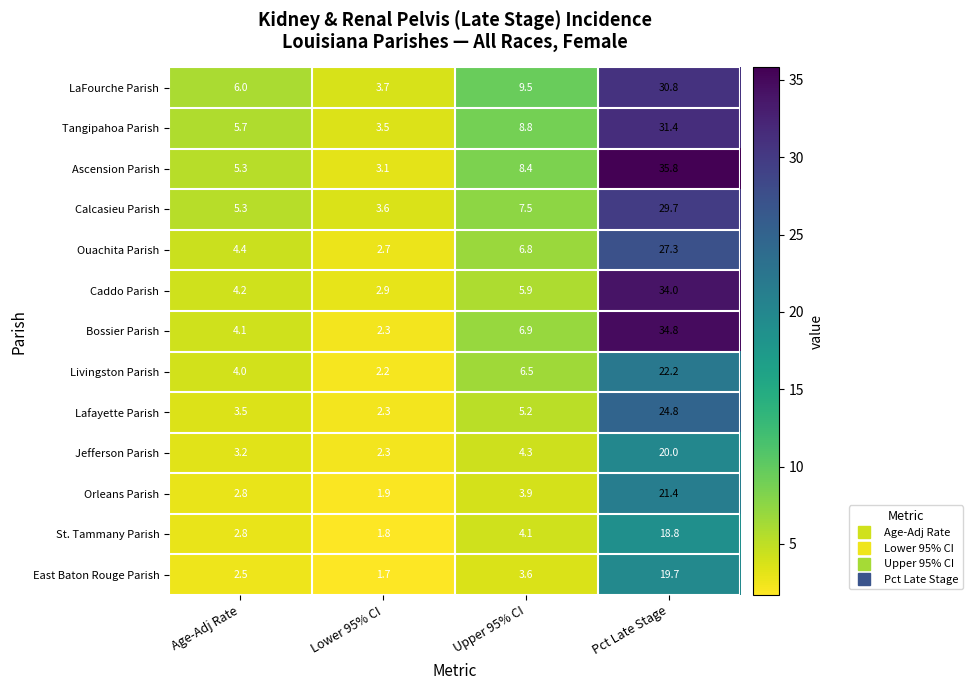

Rank the categories by Orleans Parish value from highest to lowest.

Pct Late Stage, Upper 95% CI, Age-Adj Rate, Lower 95% CI